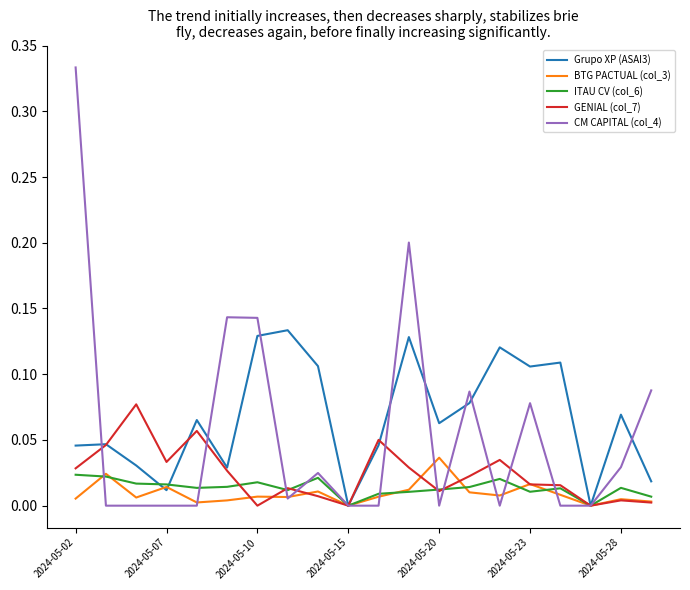

Which series has the largest range (max minus min)?

CM CAPITAL (col_4)